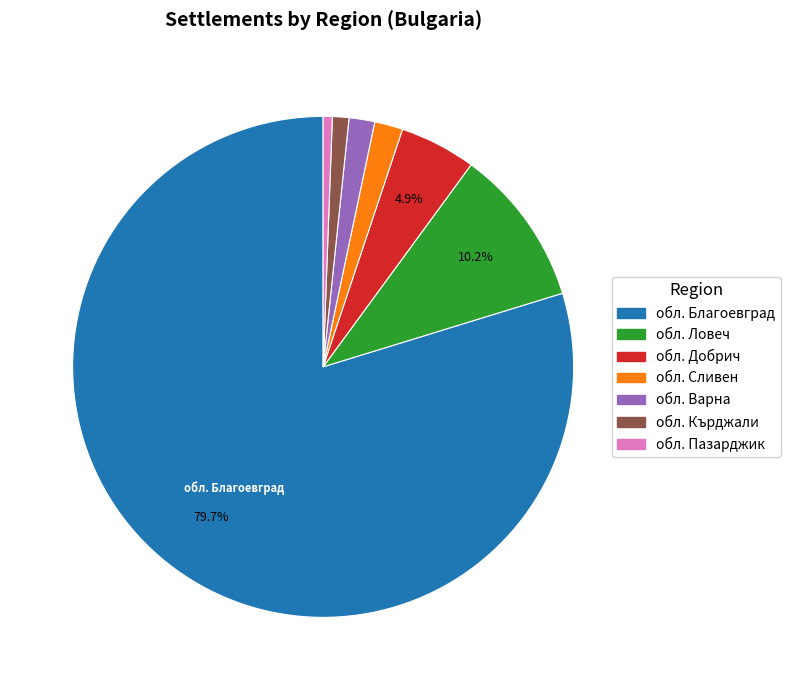

What percentage is the обл. Ловеч slice, to the nearest percent?

10%